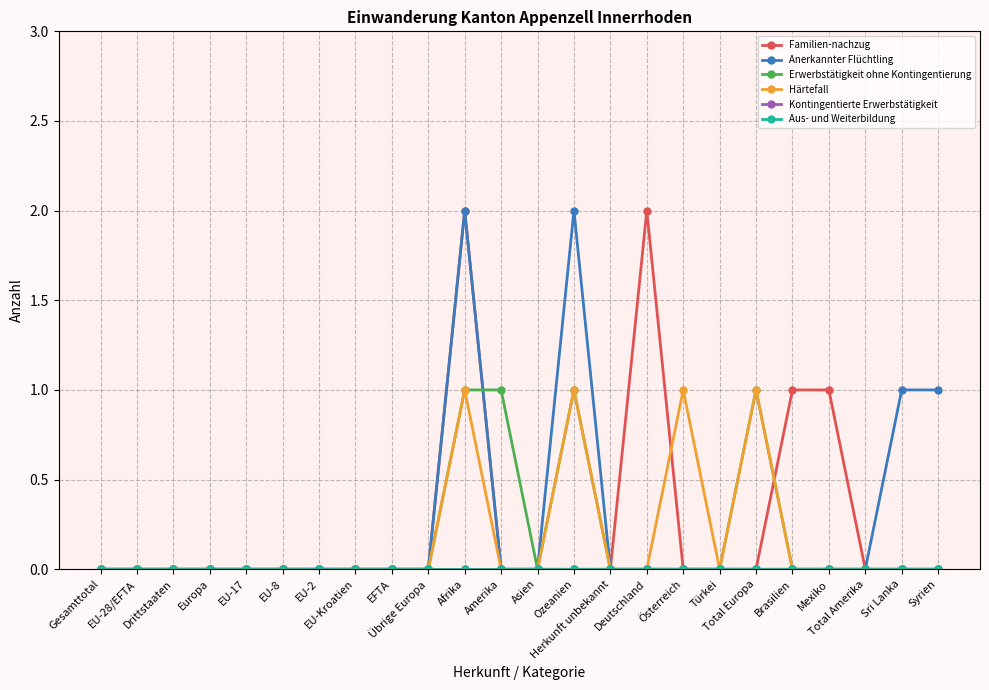

Does the chart have visible grid lines?

Yes